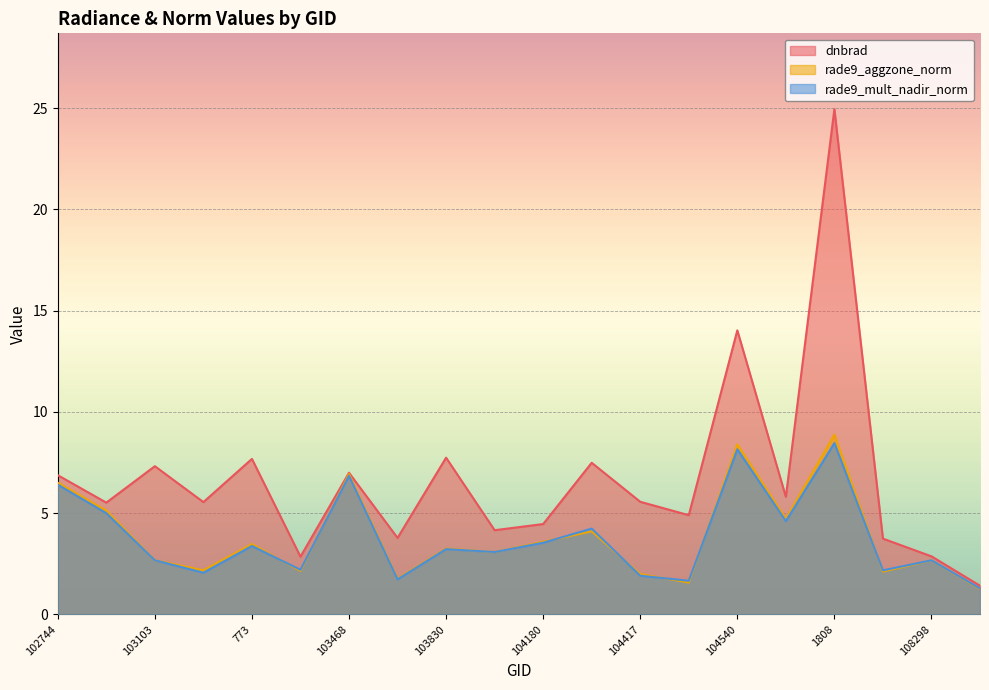

Which series has the largest range (max minus min)?

dnbrad